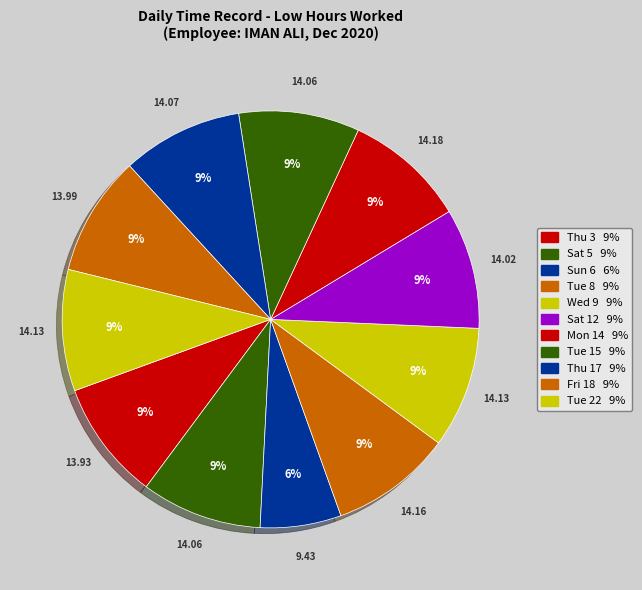

How many segments does this pie chart have?

11